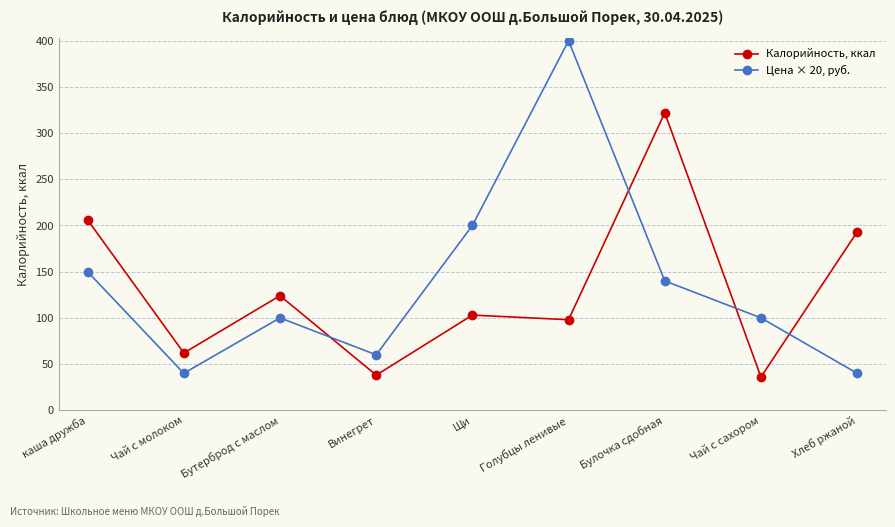

What are all the series names shown in the legend?

Калорийность, ккал, Цена × 20, руб.